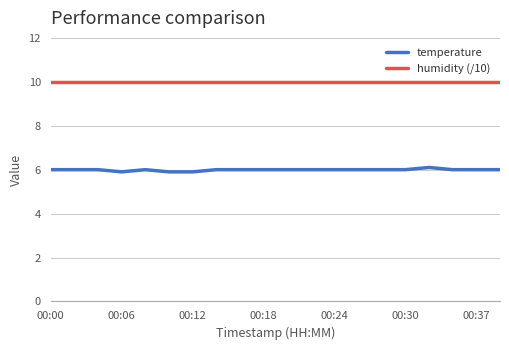

Which series has the widest spread of values?

temperature